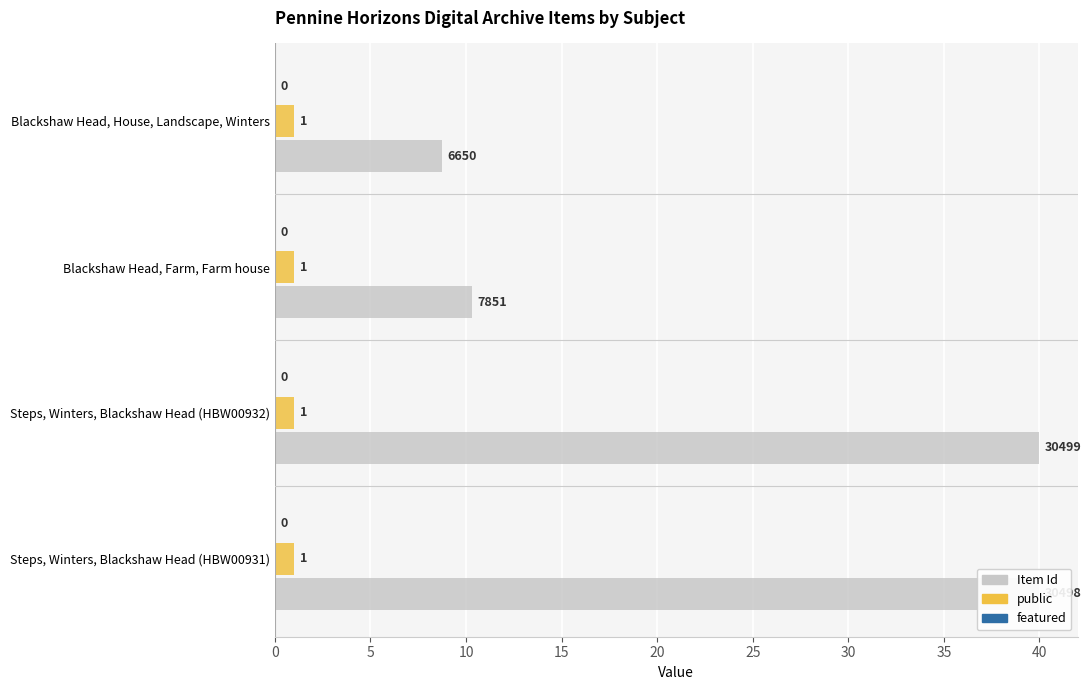

Which series has the largest total across all categories?

Item Id